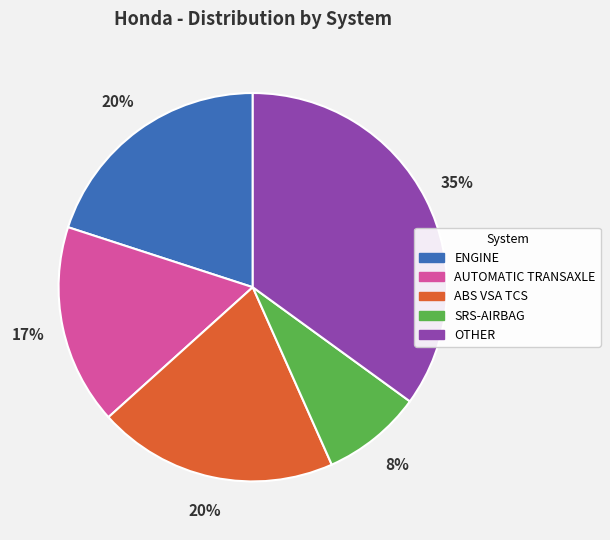

Is the sum of OTHER and ABS VSA TCS greater than half?

Yes